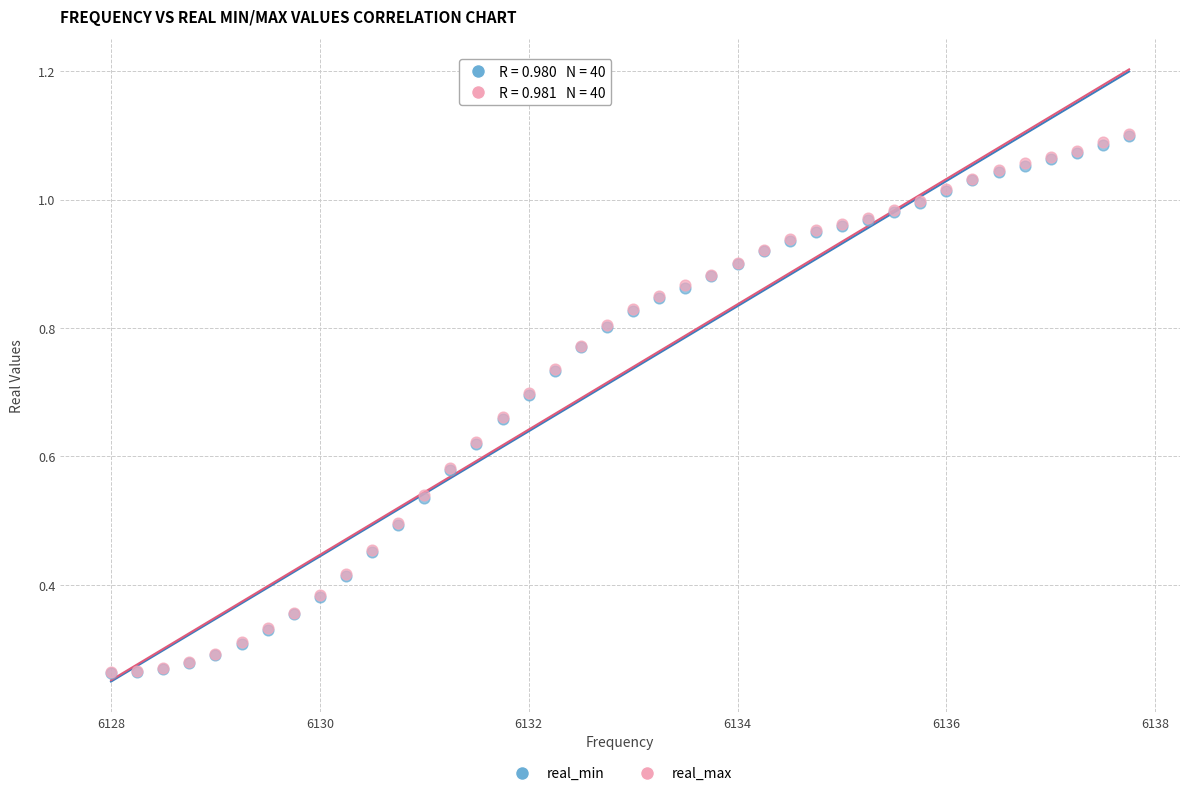

What are all the series names shown in the legend?

real_min, real_max